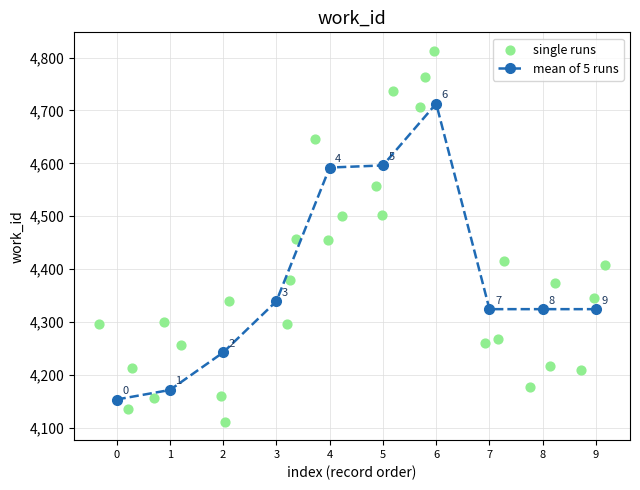

What is the change in value from 4 to 5?

+4